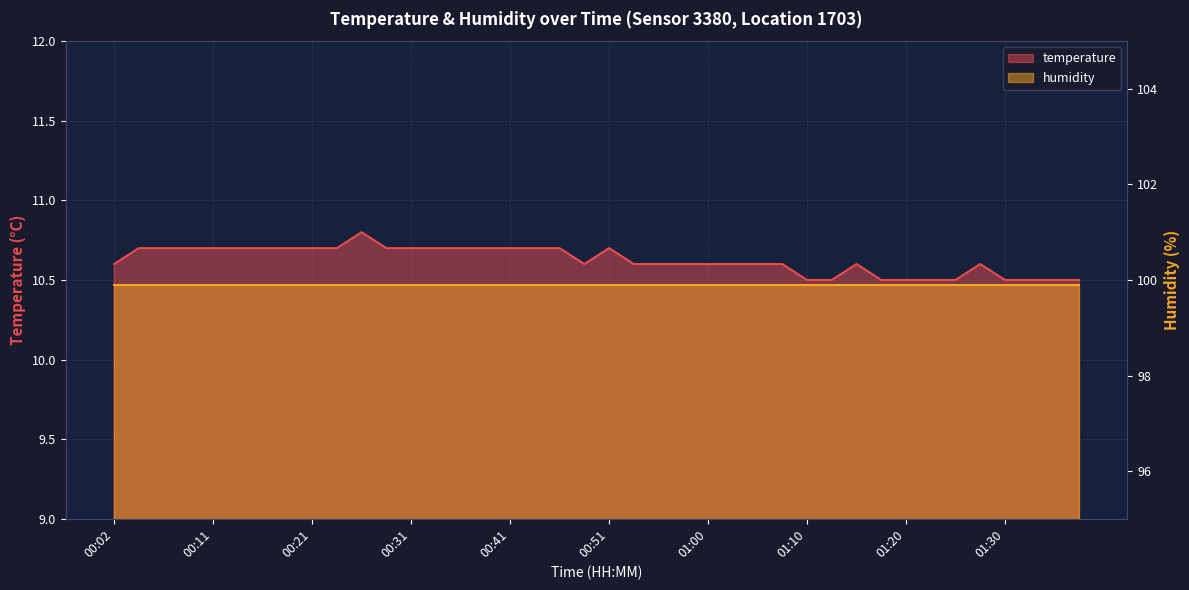

What is the maximum value shown in the chart?

10.8